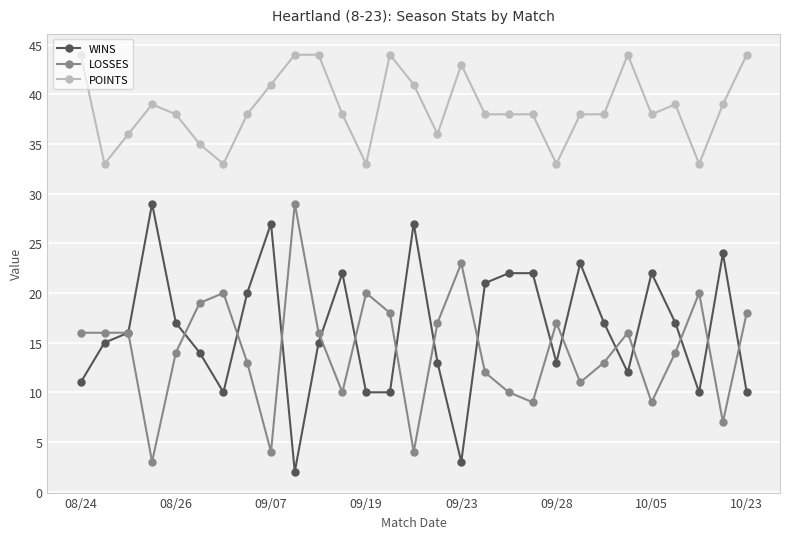

How many values in the WINS series are below 16?

14